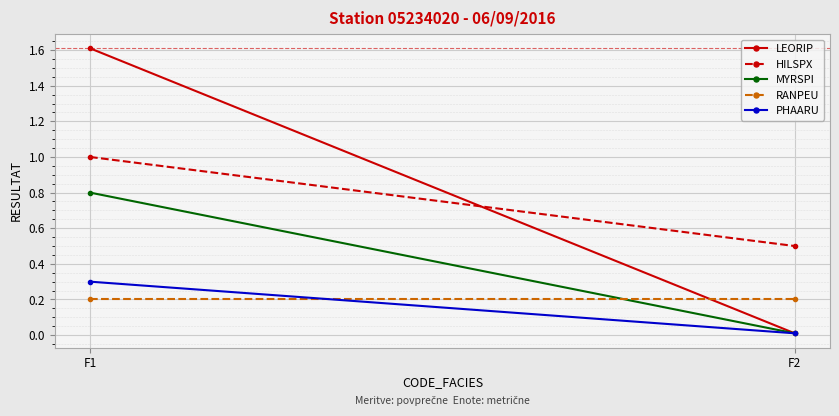

At which category is the sum across all series the highest?

F1